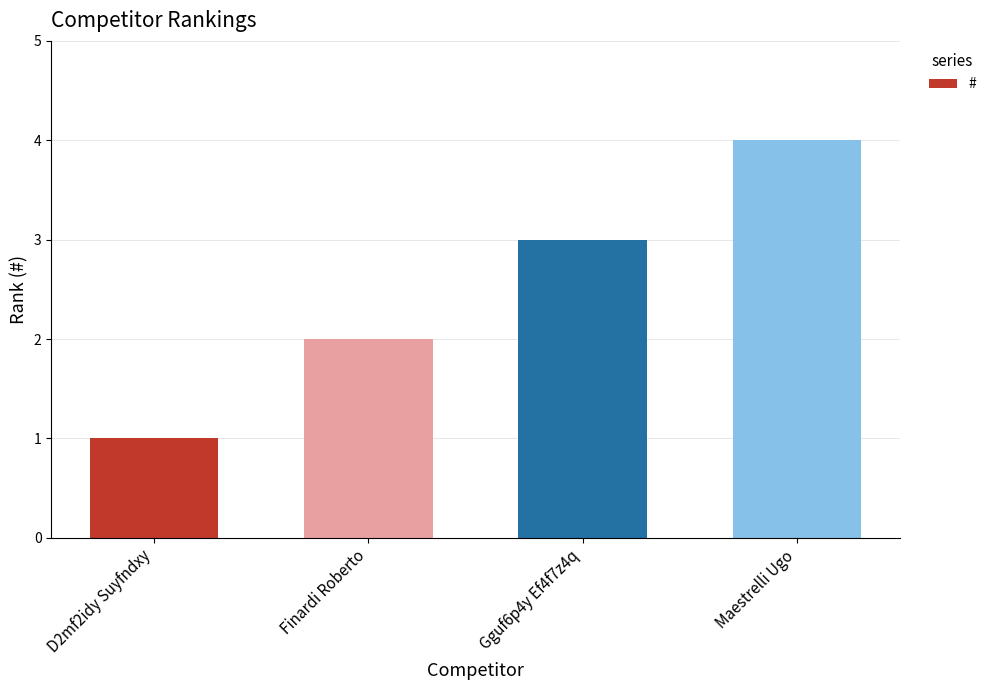

Count the number of data series in this chart.

1